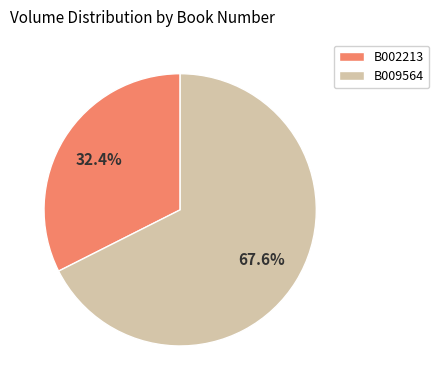

To the nearest percent, what portion does B002213 represent?

32%